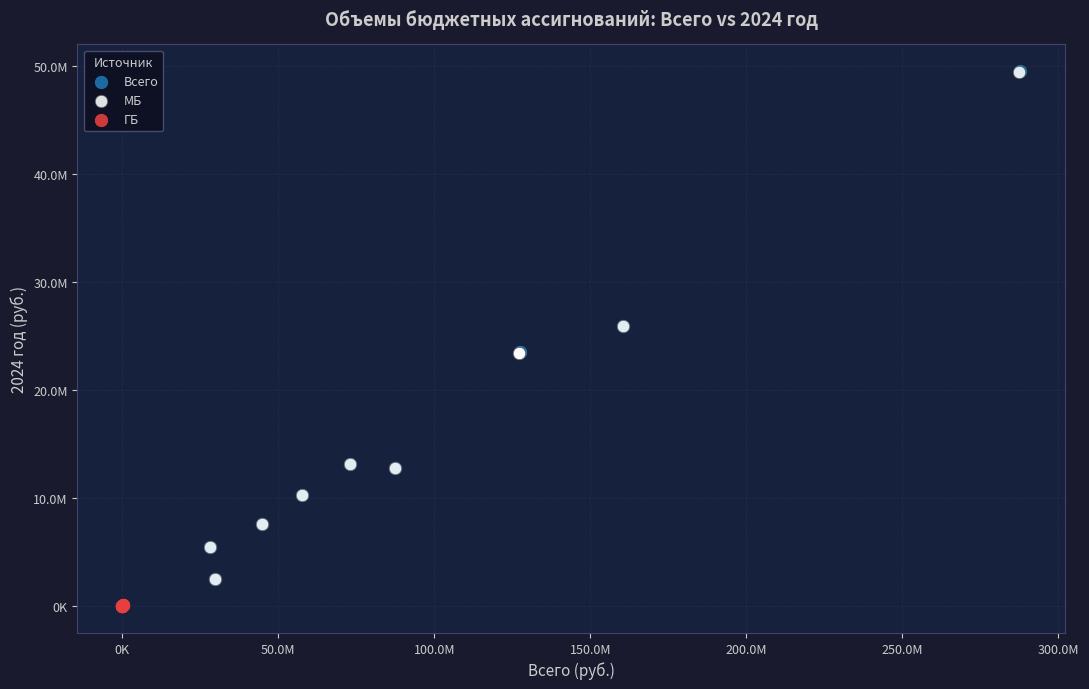

Which series has the largest Y range (max minus min)?

Всего